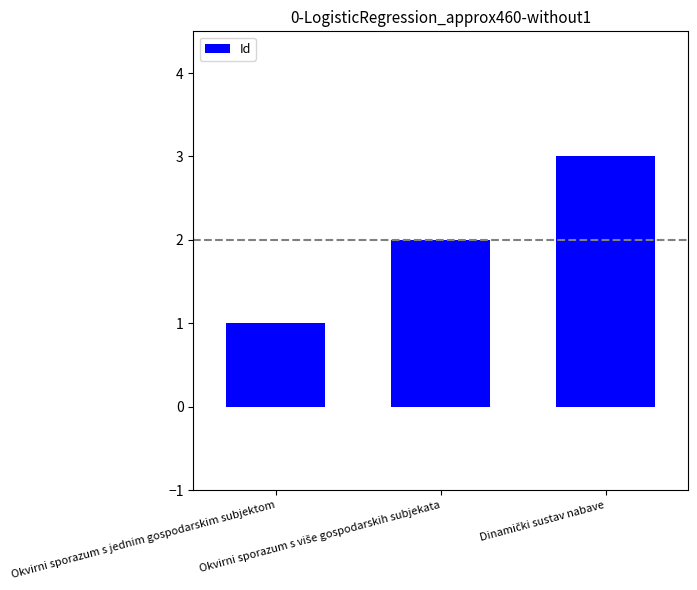

What is the sum of all values?

6